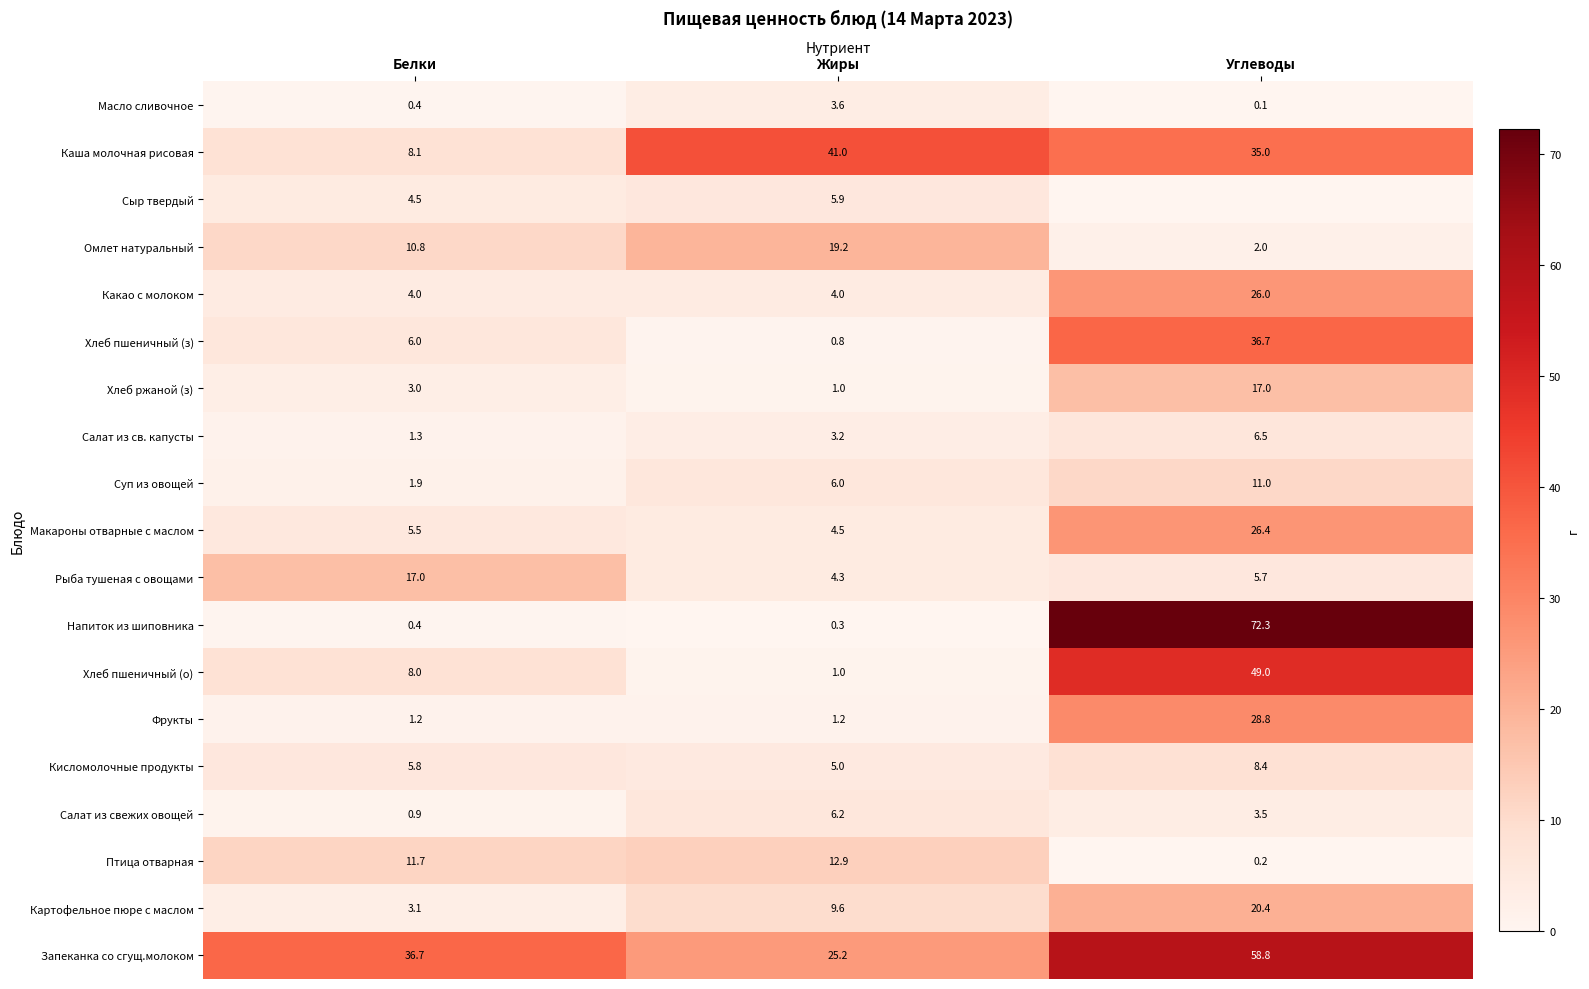

How many series are shown in this chart?

19